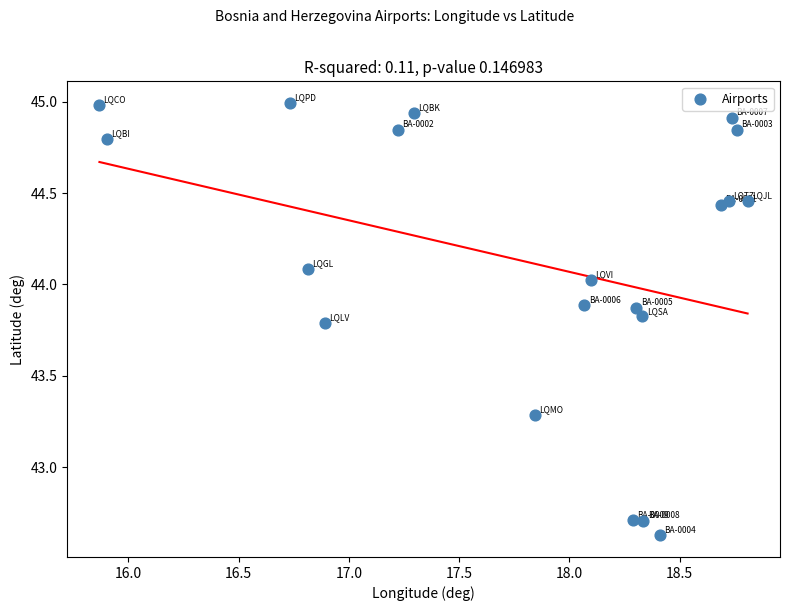

What is the range of X values (max minus min)?

2.9